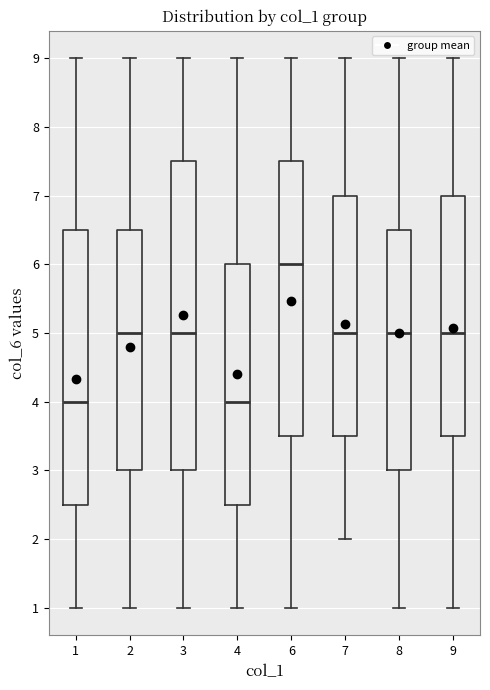

Where is the upper edge of the box at x = 7 on the y-axis? The values are not printed on the chart, so give them approximately, as read against the axis.

7.0